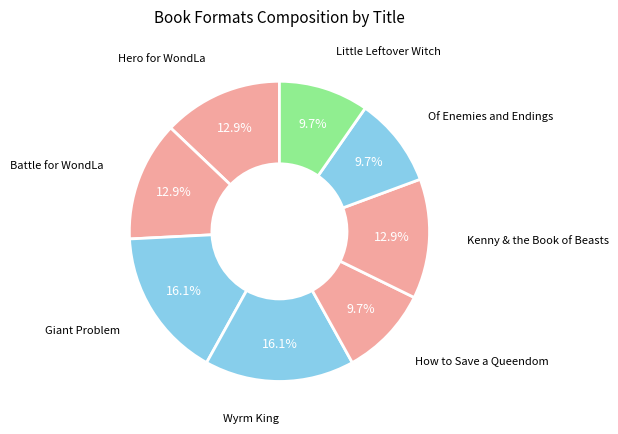

How many segments does this pie chart have?

8